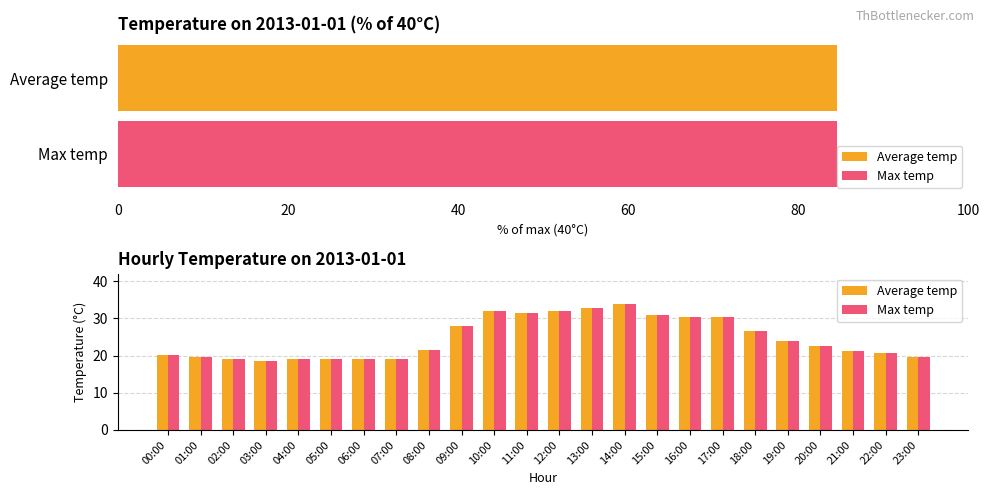

The Average temp series shows 30.2 at 03:00. True or false?

False